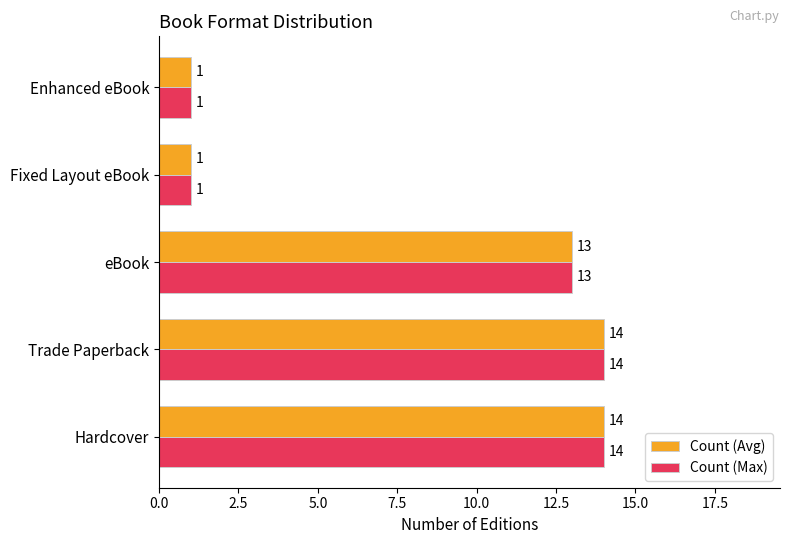

What is the maximum value for Count (Avg)?

14